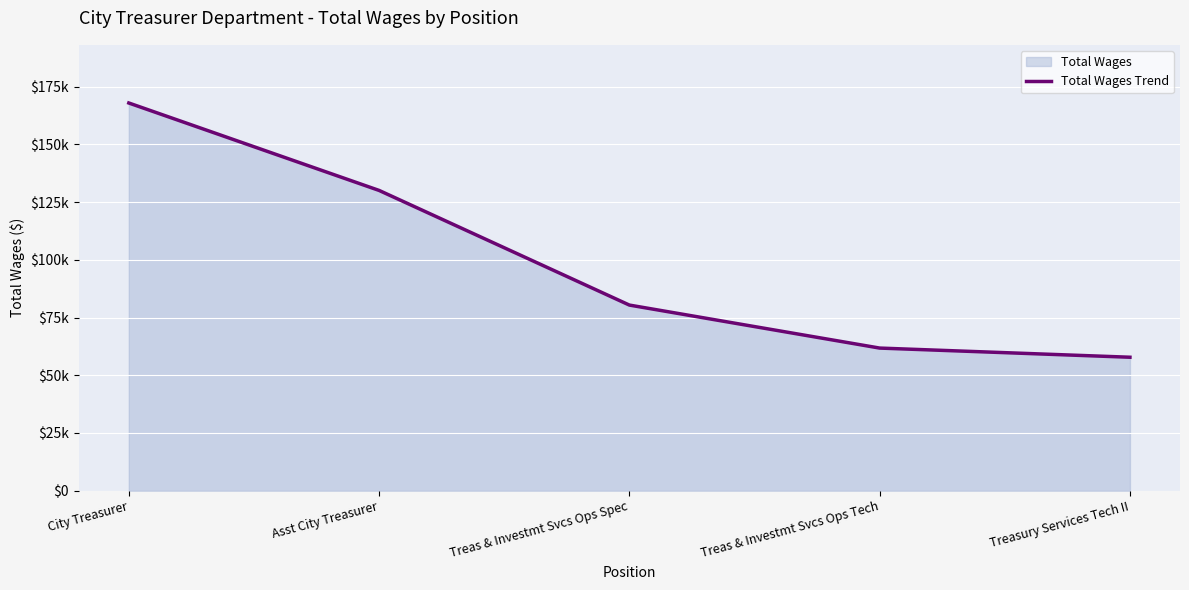

Where is the data nearest to the value 112845?

Asst City Treasurer